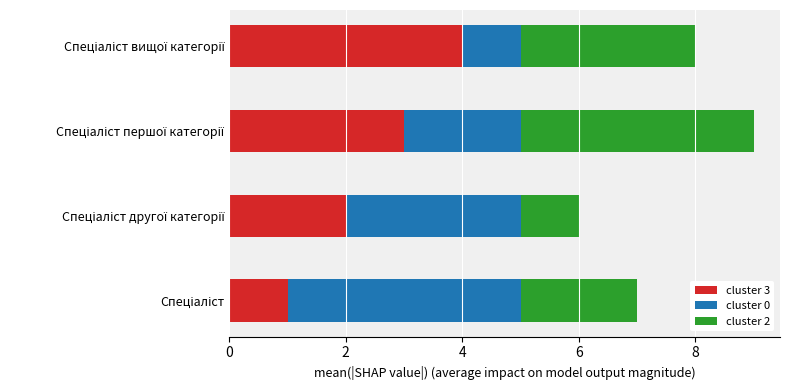

What are all the series names shown in the legend?

cluster 3, cluster 0, cluster 2